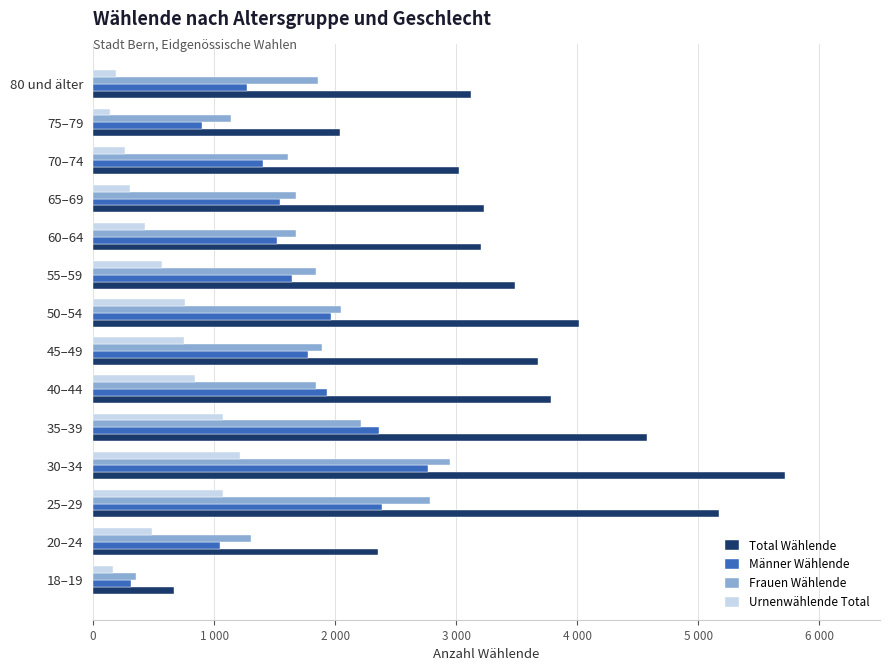

What are all the series names shown in the legend?

Total Wählende, Männer Wählende, Frauen Wählende, Urnenwählende Total